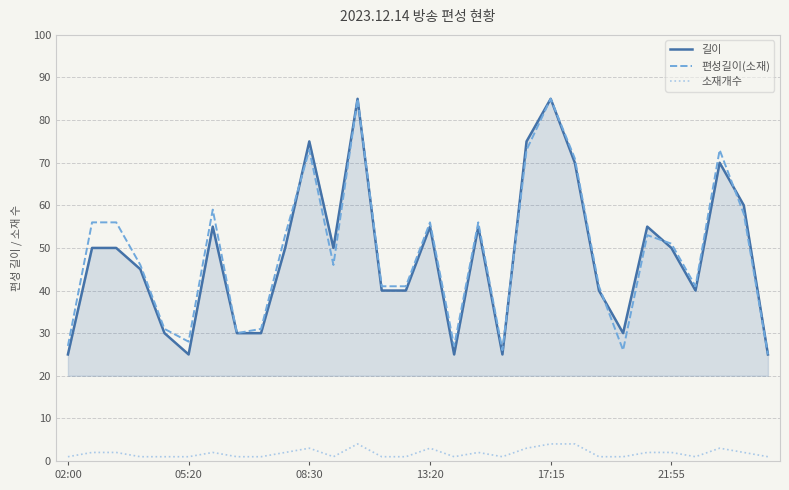

What is the highest value of the 편성길이(소재) series?

85